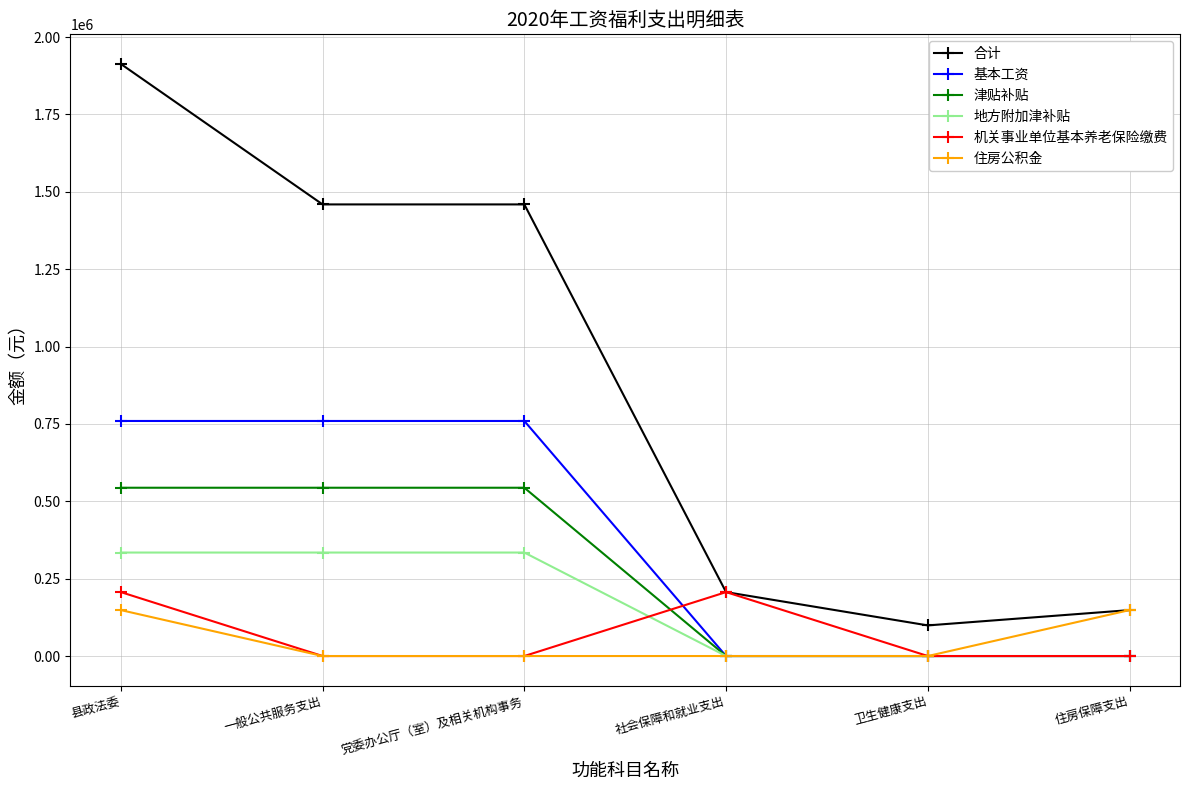

What value does the 津贴补贴 series have at 一般公共服务支出?

543768.0